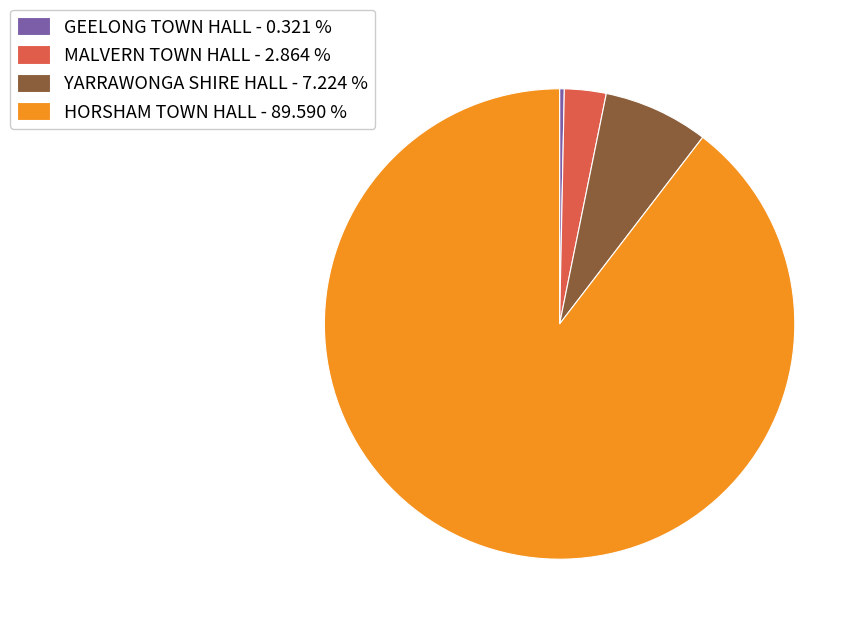

Does any single category account for the majority?

Yes